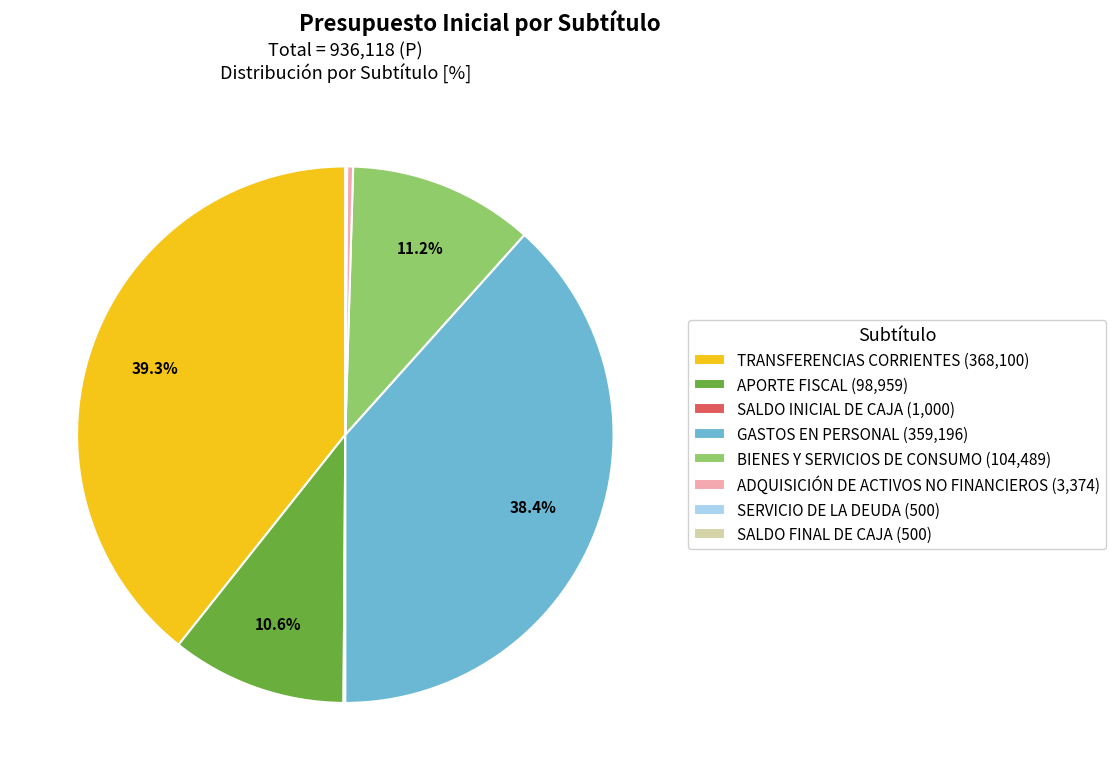

The TRANSFERENCIAS CORRIENTES slice represents 39% of the pie. True or false?

True